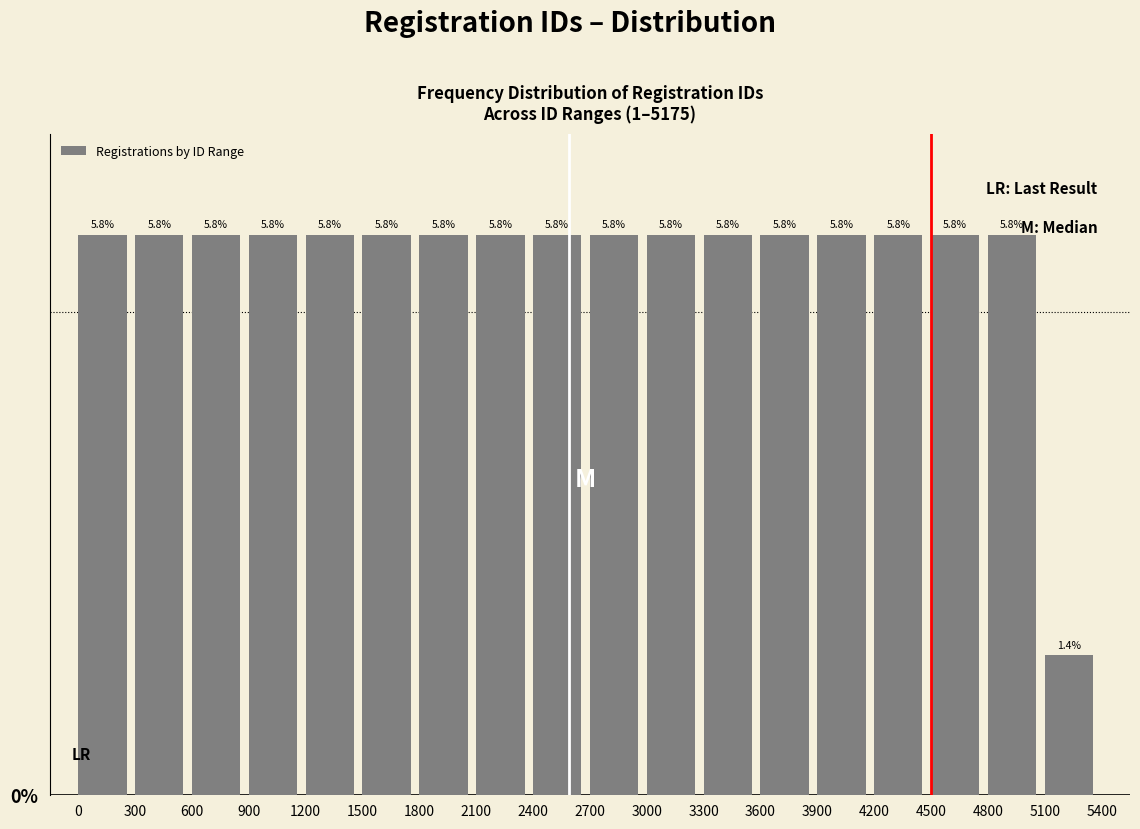

Reading left to right, extract all data points from this chart.

0=5.8	300=5.8	600=5.8	900=5.8	1200=5.8	1500=5.8	1800=5.8	2100=5.8	2400=5.8	2700=5.8	3000=5.8	3300=5.8	3600=5.8	3900=5.8	4200=5.8	4500=5.8	4800=5.8	5100=1.4